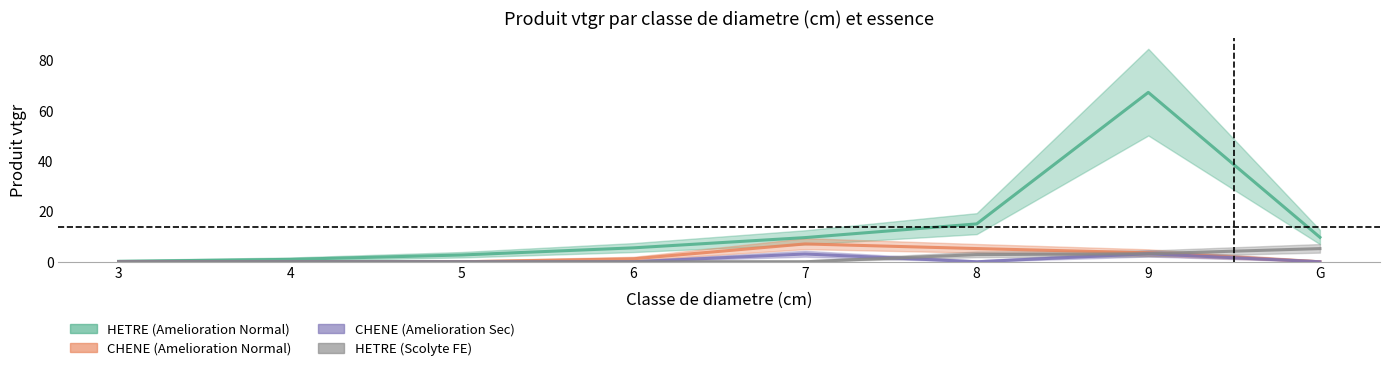

Is the value of HETRE at 6 greater than the value of CHENE at 6?

Yes